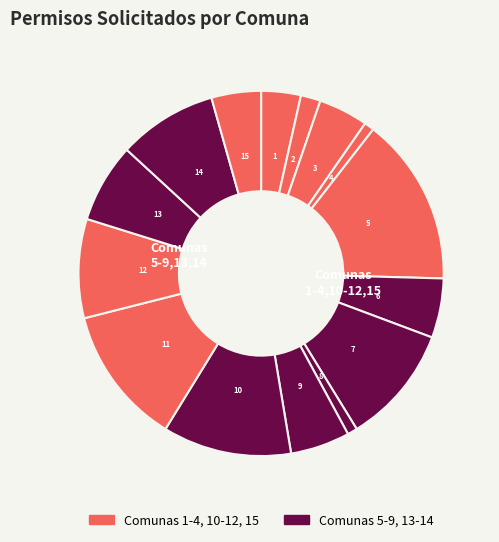

How many segments does this pie chart have?

15